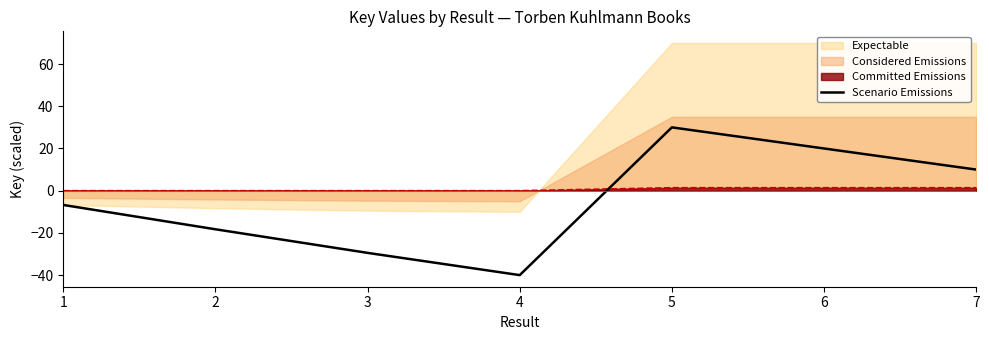

Is it true that the value at 5 is 12.0?

False